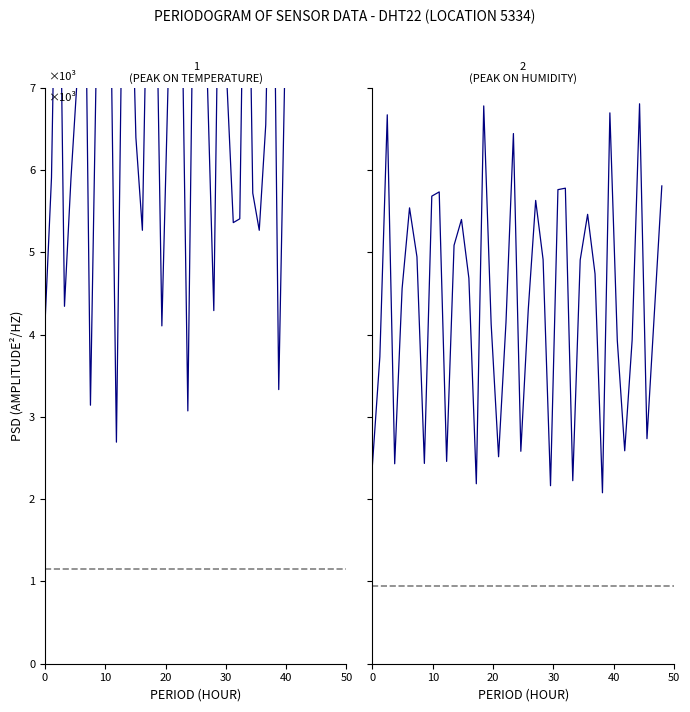

How many interior local valleys does the humidity series have?

11